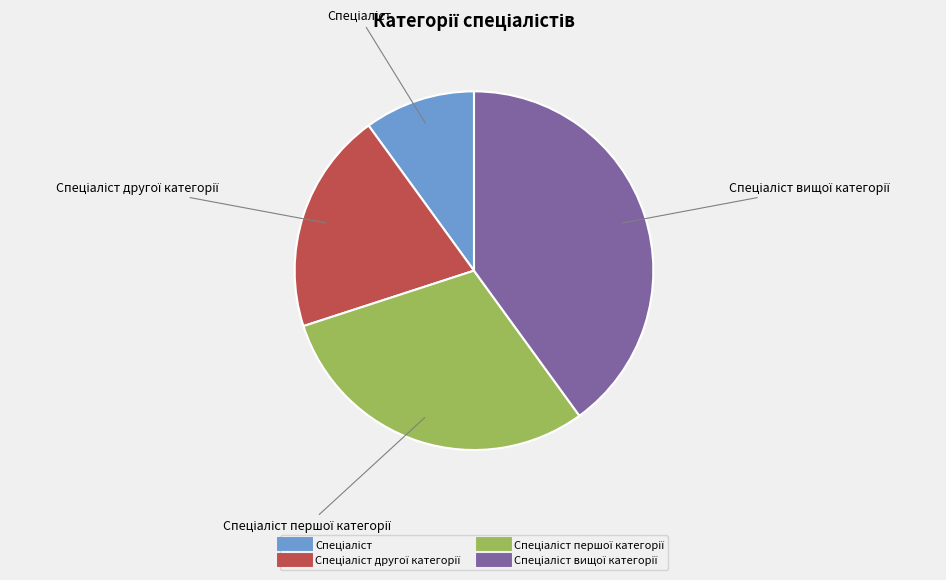

Is there a majority slice in this chart?

No